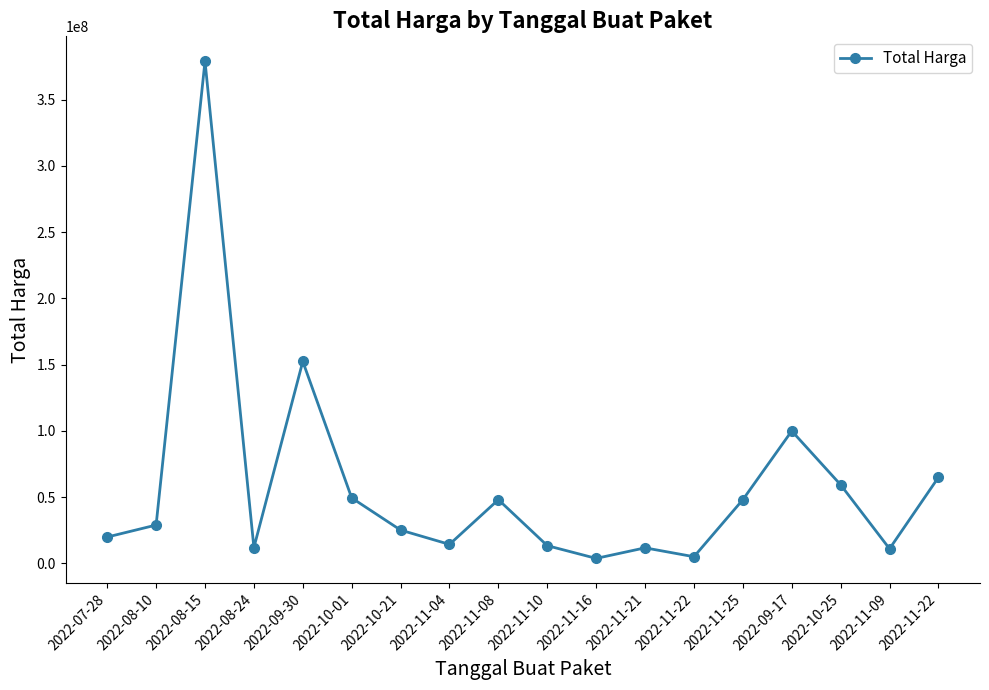

The chart shows a value of 17225518 at 2022-11-25. True or false?

False